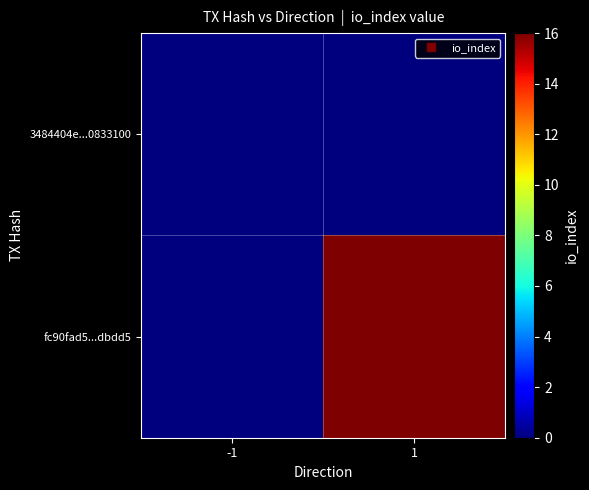

List the series in order of their peak value, highest first.

fc90fad5...dbdd5, 3484404e...0833100